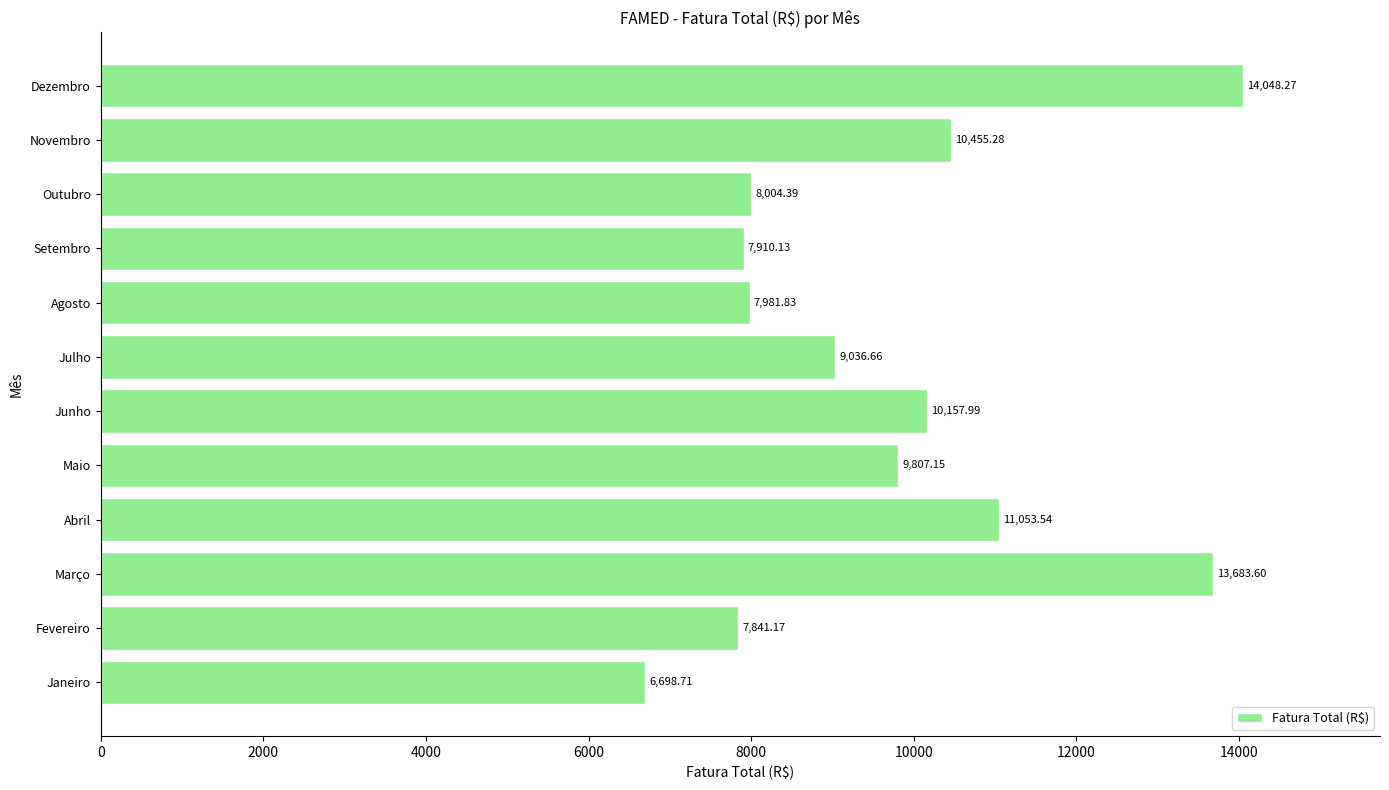

What is the minimum value shown in the chart?

6698.7